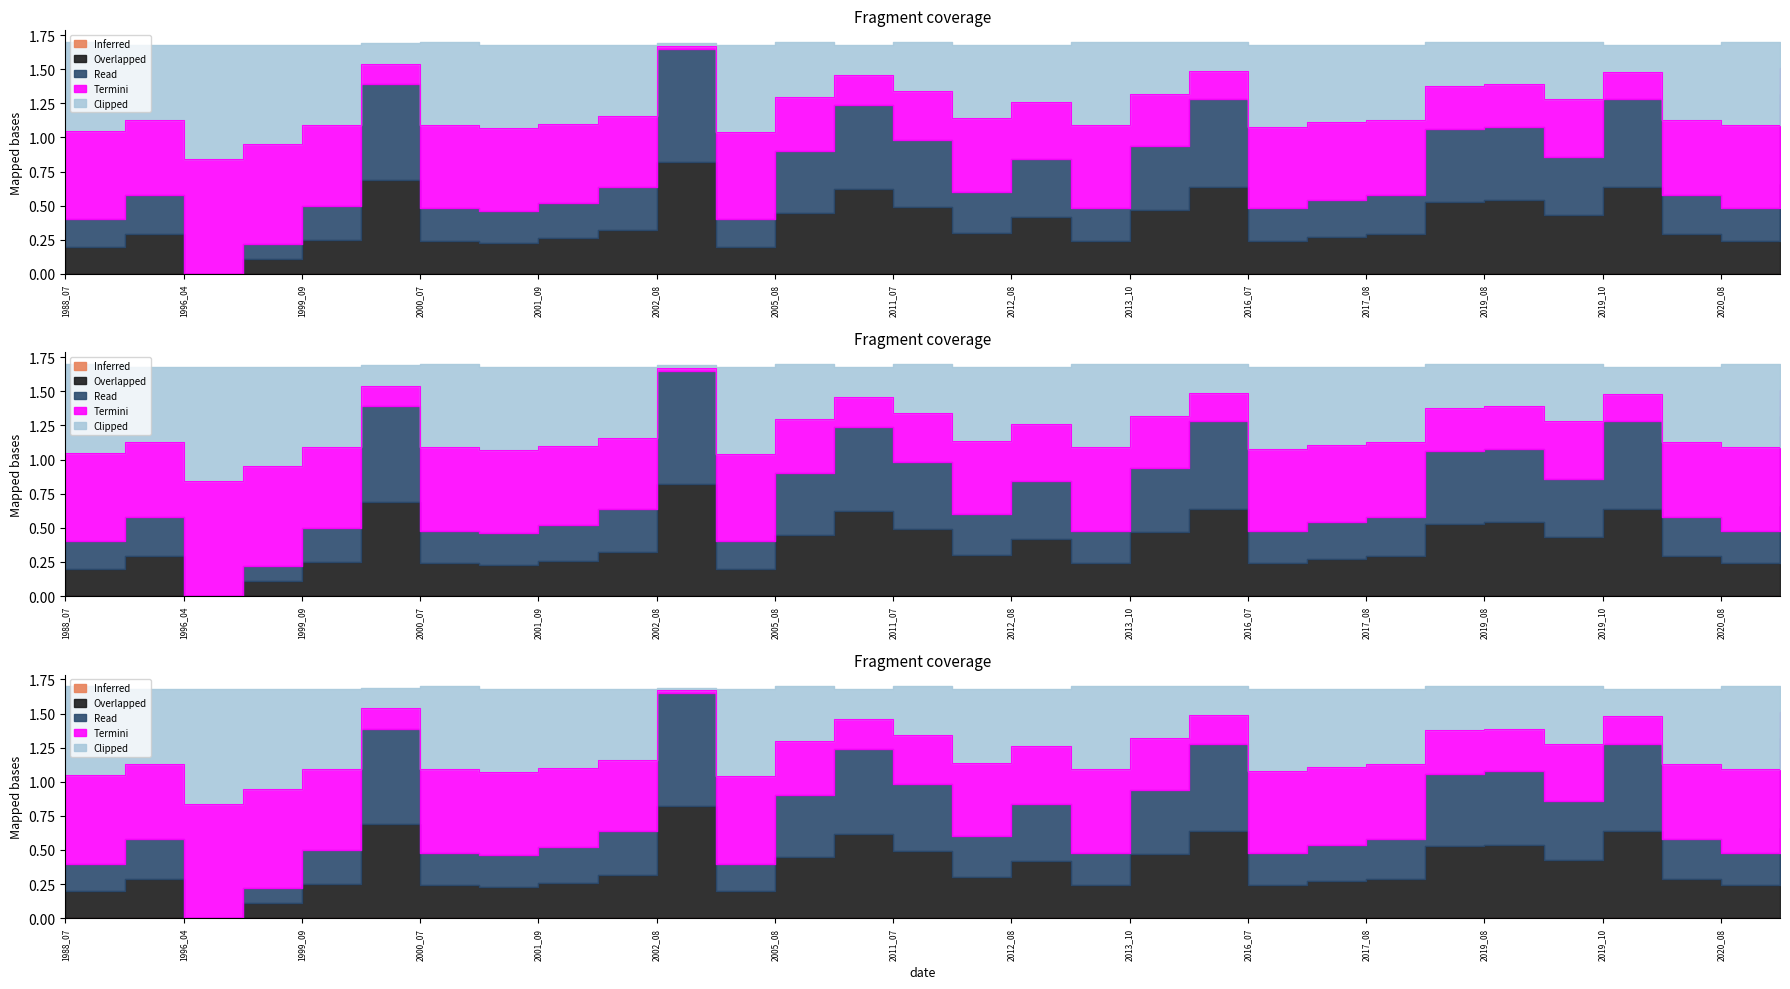

Does the chart display data point markers on the line(s)?

No